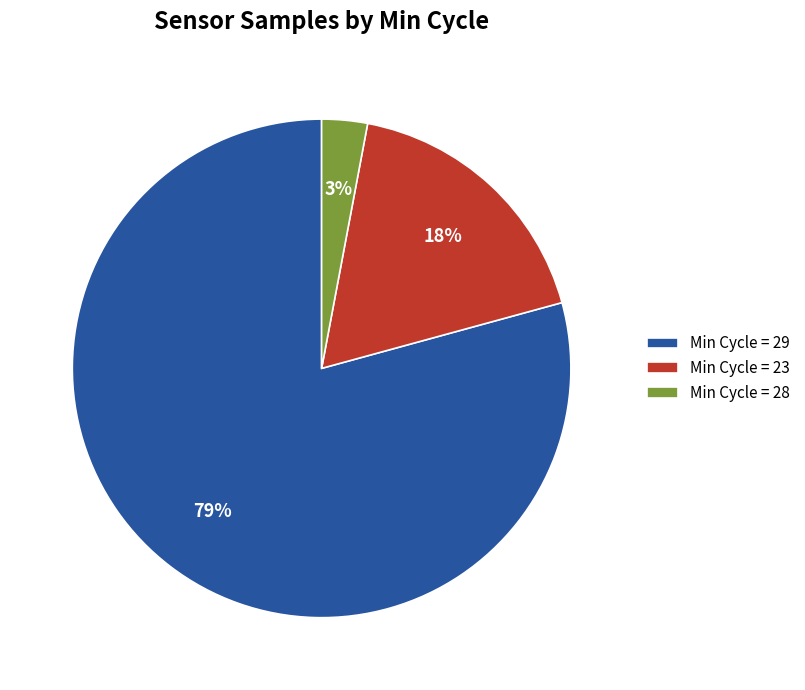

Which category has the smallest portion of the pie?

Min Cycle = 28